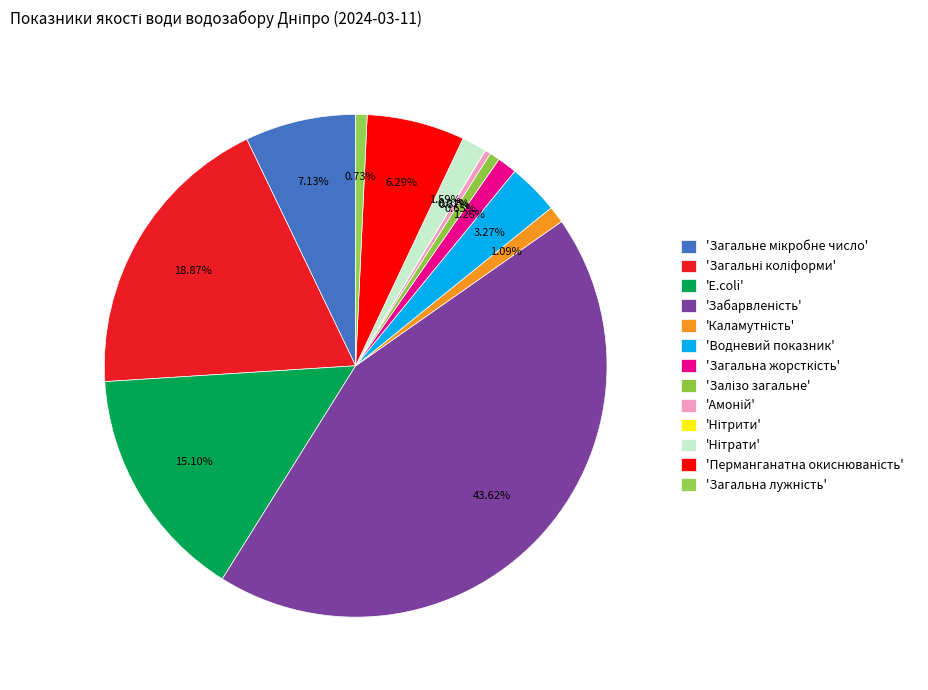

Which category has the biggest portion of the pie?

Забарвленість